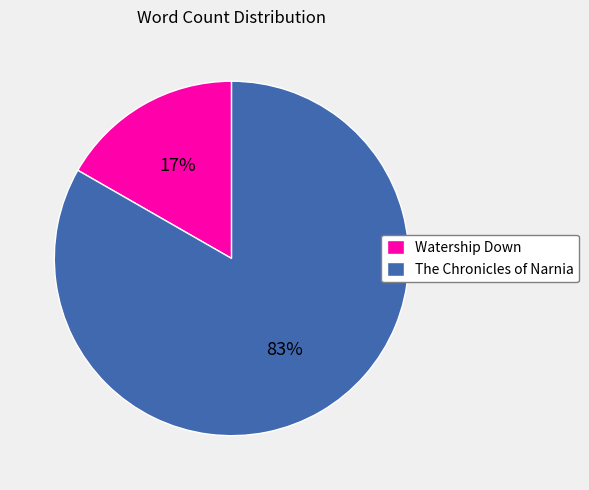

To the nearest percent, what is the combined percentage of Watership Down and The Chronicles of Narnia?

100%